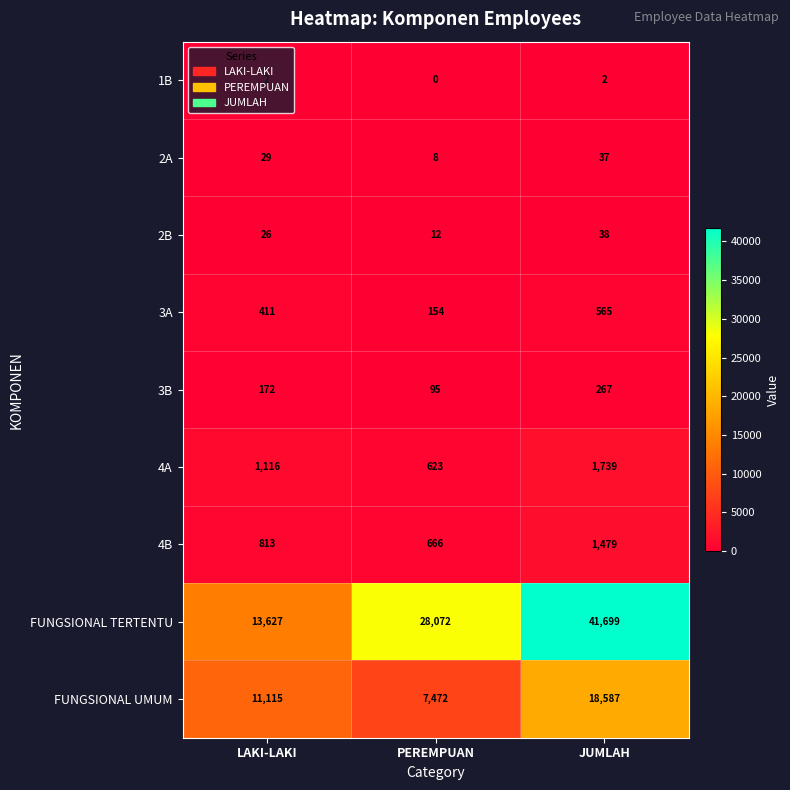

Which series has the largest total across all categories?

FUNGSIONAL TERTENTU